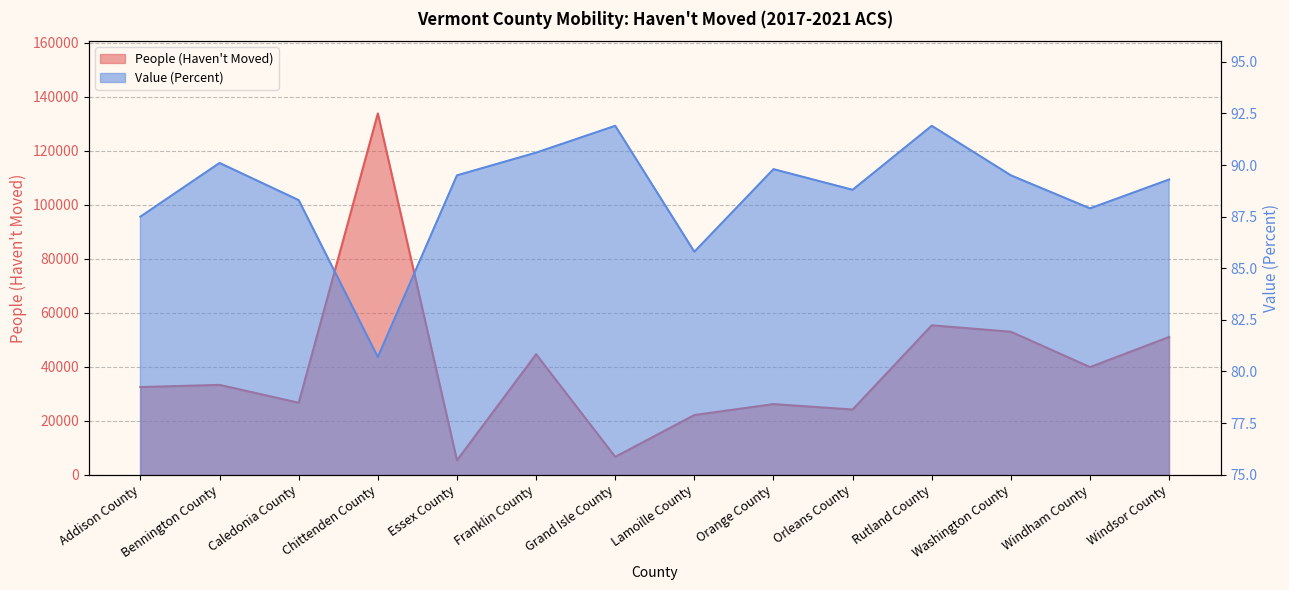

What is the difference between the Value (Percent) values at Washington County and Windsor County?

0.2